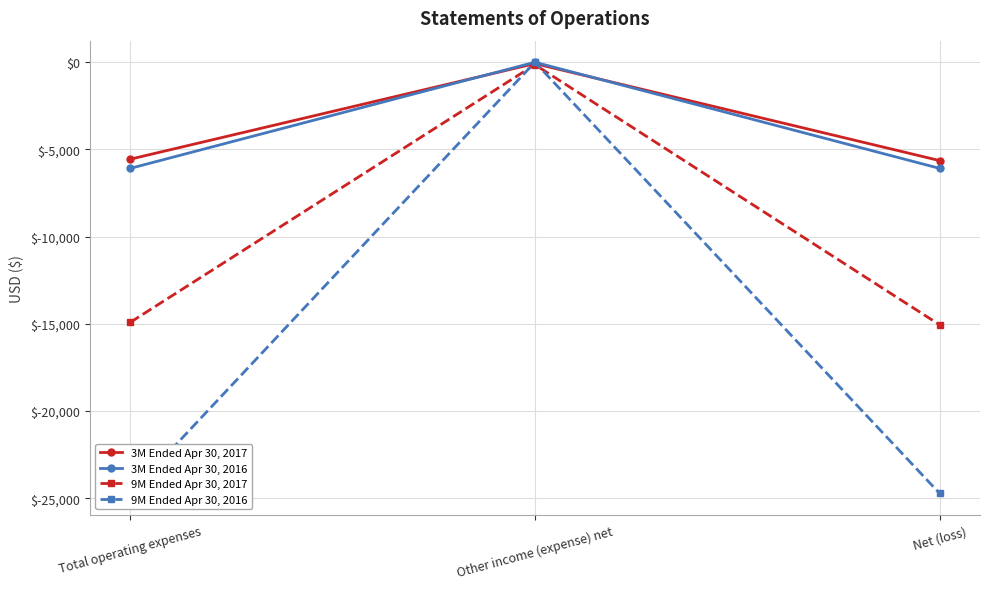

Does the chart display data point markers on the line(s)?

Yes